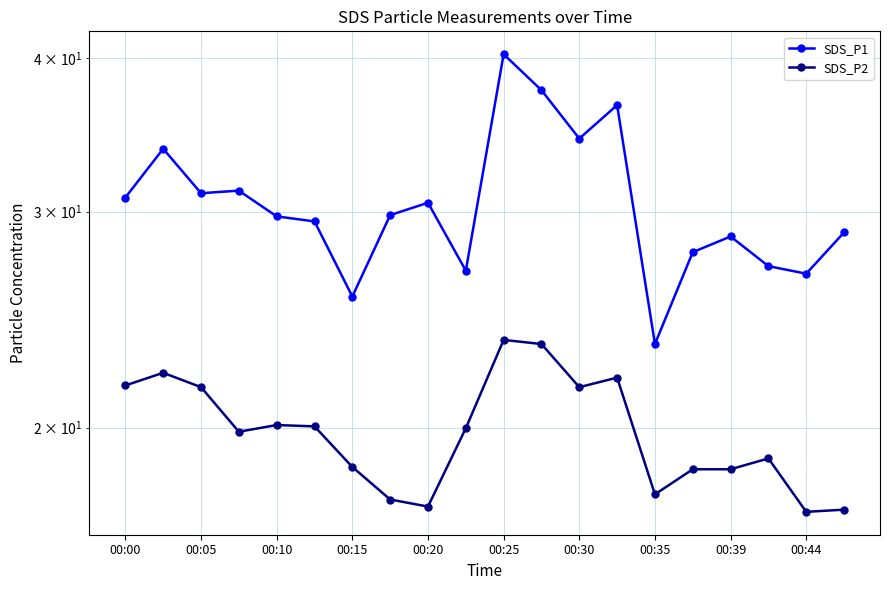

What is the maximum value shown in the chart?

40.3